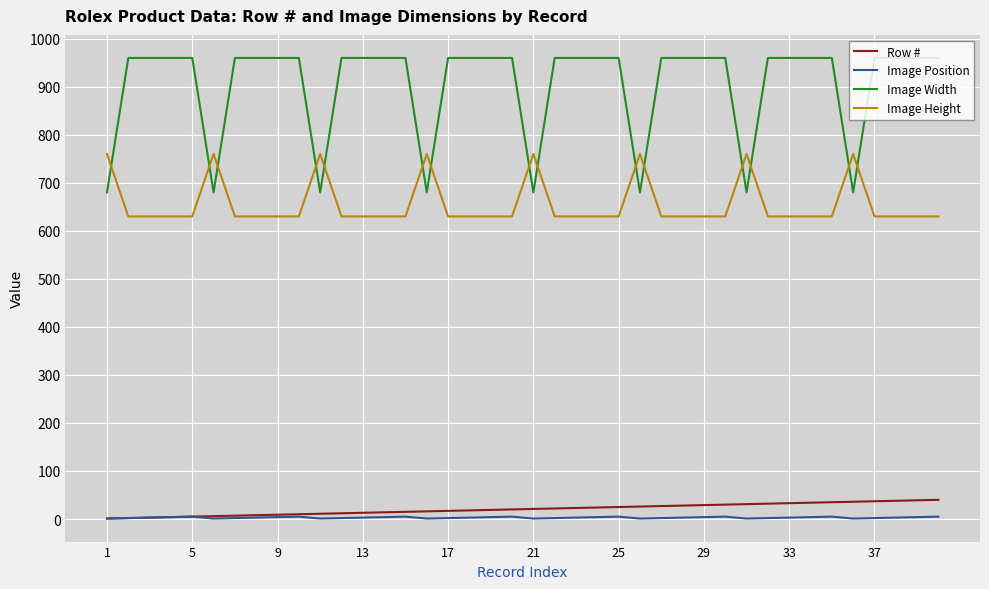

What is the greatest value displayed?

960